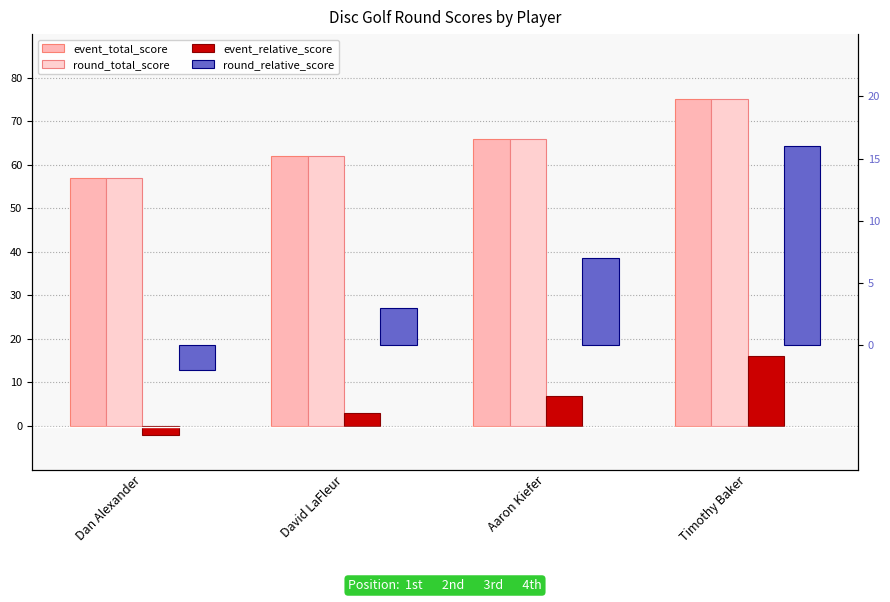

Reading left to right, what are all the values shown in this chart?

event_total_score: Dan Alexander=57	David LaFleur=62	Aaron Kiefer=66	Timothy Baker=75
round_total_score: Dan Alexander=57	David LaFleur=62	Aaron Kiefer=66	Timothy Baker=75
event_relative_score: Dan Alexander=-2	David LaFleur=3	Aaron Kiefer=7	Timothy Baker=16
round_relative_score: Dan Alexander=-2	David LaFleur=3	Aaron Kiefer=7	Timothy Baker=16